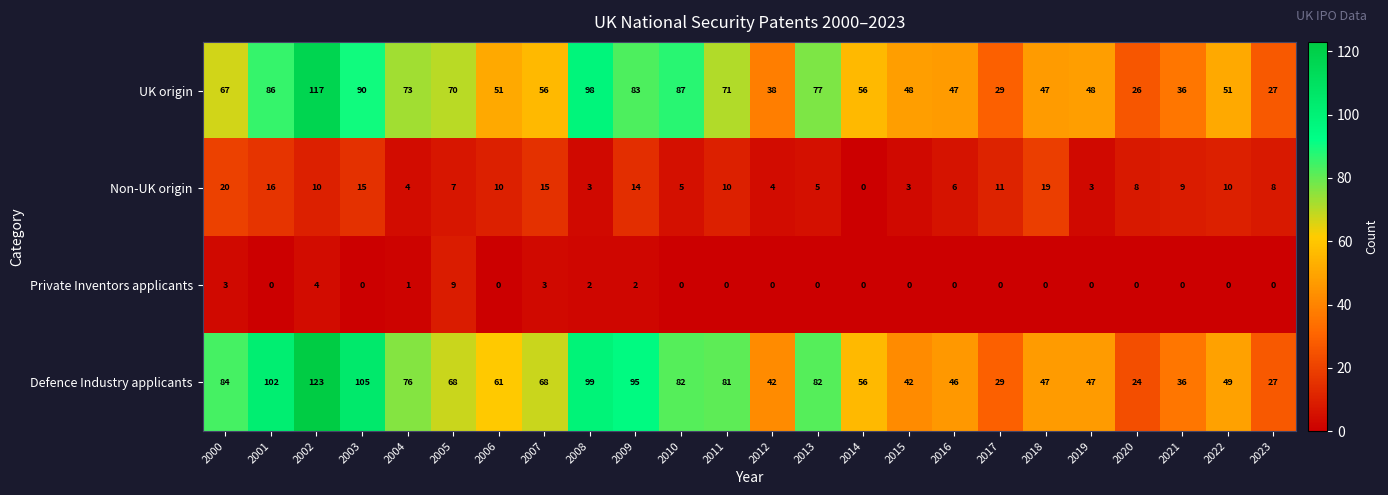

List the series in order of their peak value, highest first.

Defence Industry applicants, UK origin, Non-UK origin, Private Inventors applicants